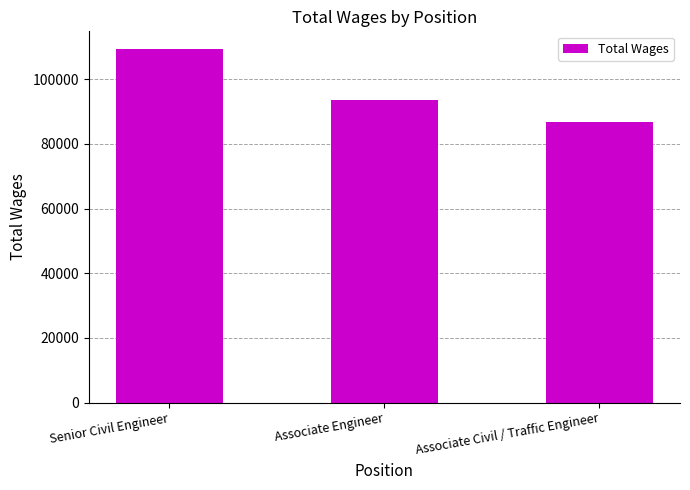

What is the difference between the values at Associate Civil / Traffic Engineer and Senior Civil Engineer?

22612